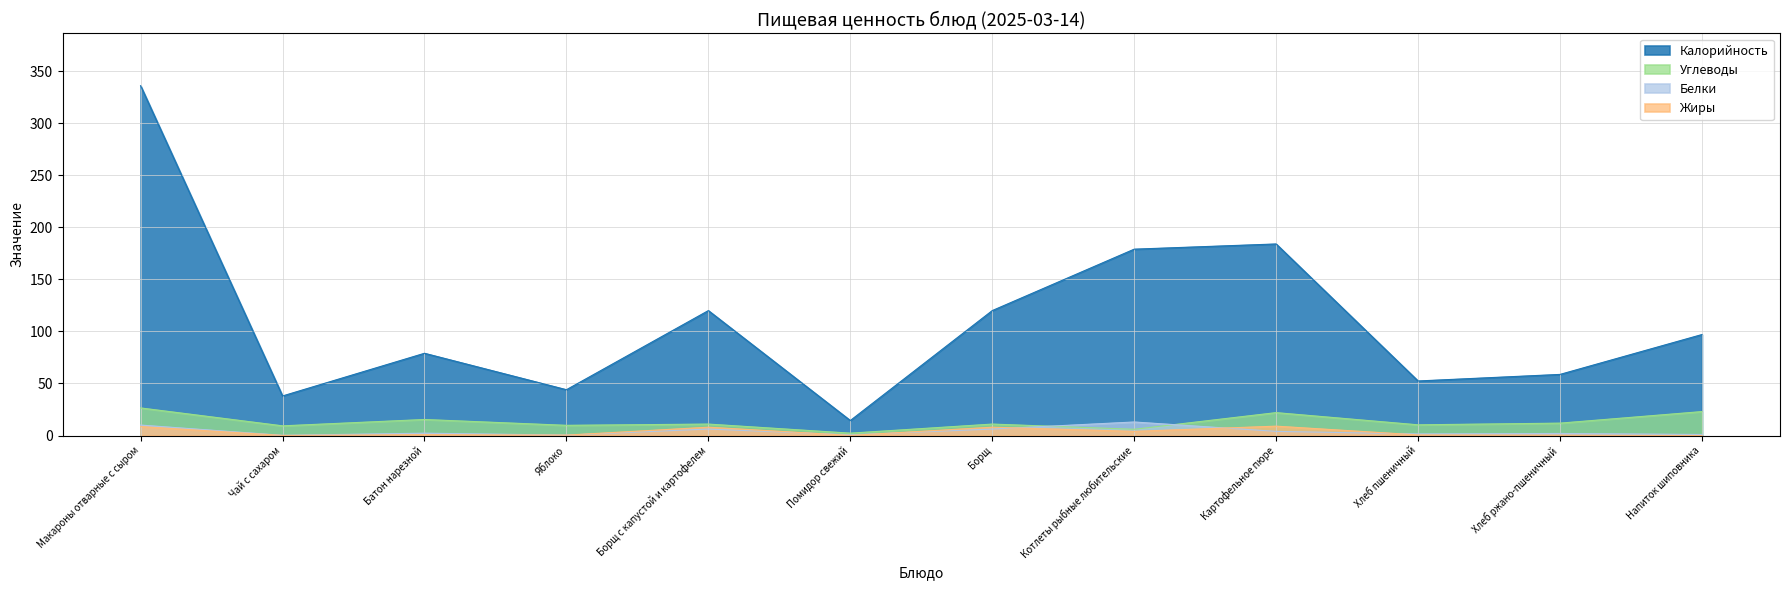

True or false: Углеводы and Жиры cross at least once.

False